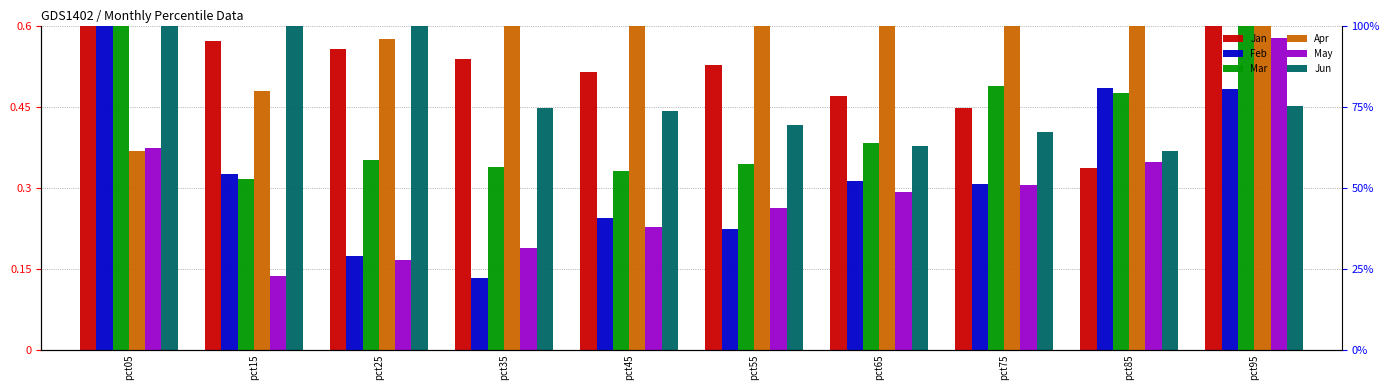

Reading left to right, what are all the values shown in this chart?

Jan: 3.2	0.6	0.6	0.5	0.5	0.5	0.5	0.4	0.3	0.7
Feb: 0.7	0.3	0.2	0.1	0.2	0.2	0.3	0.3	0.5	0.5
Mar: 0.9	0.3	0.4	0.3	0.3	0.3	0.4	0.5	0.5	0.9
Apr: 0.4	0.5	0.6	0.7	0.7	0.8	0.8	0.9	0.8	0.7
May: 0.4	0.1	0.2	0.2	0.2	0.3	0.3	0.3	0.3	0.6
Jun: 1.8	0.8	0.6	0.4	0.4	0.4	0.4	0.4	0.4	0.5